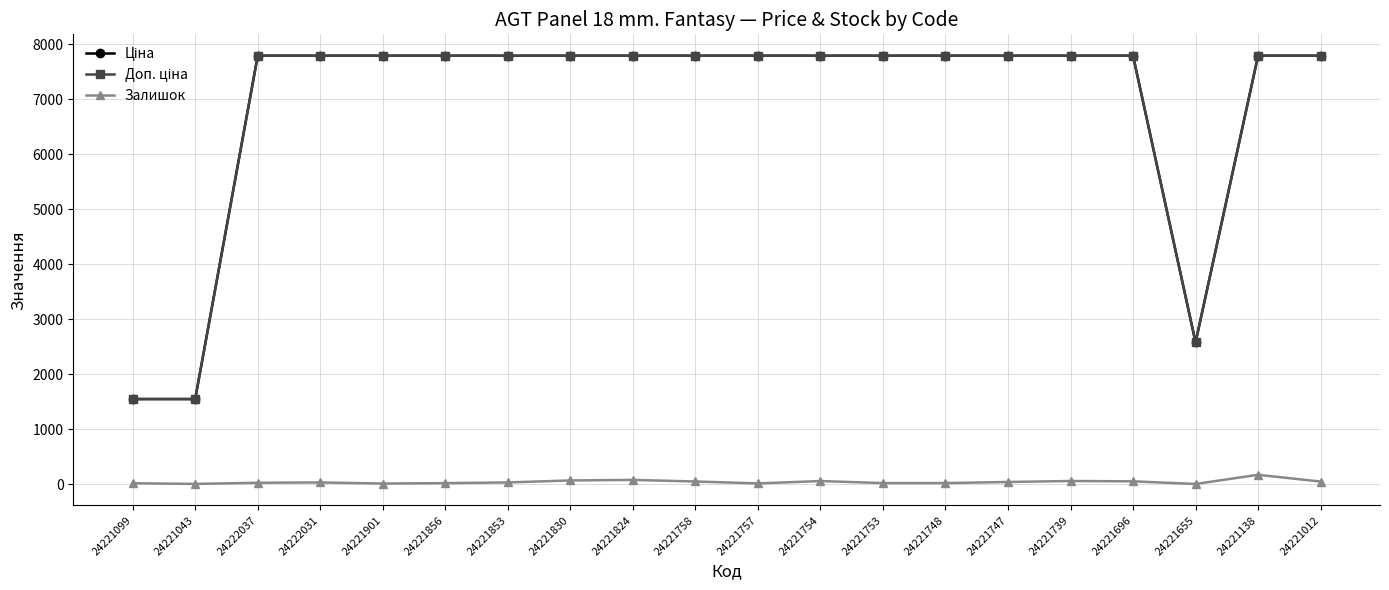

How many categories are shown in the chart?

20